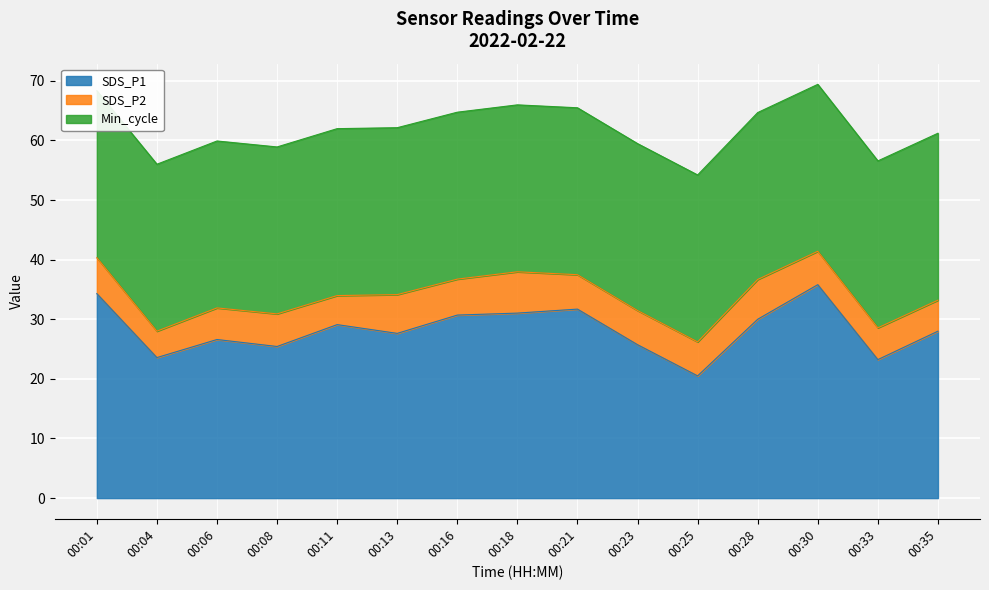

What is the highest value of the SDS_P1 series?

35.8